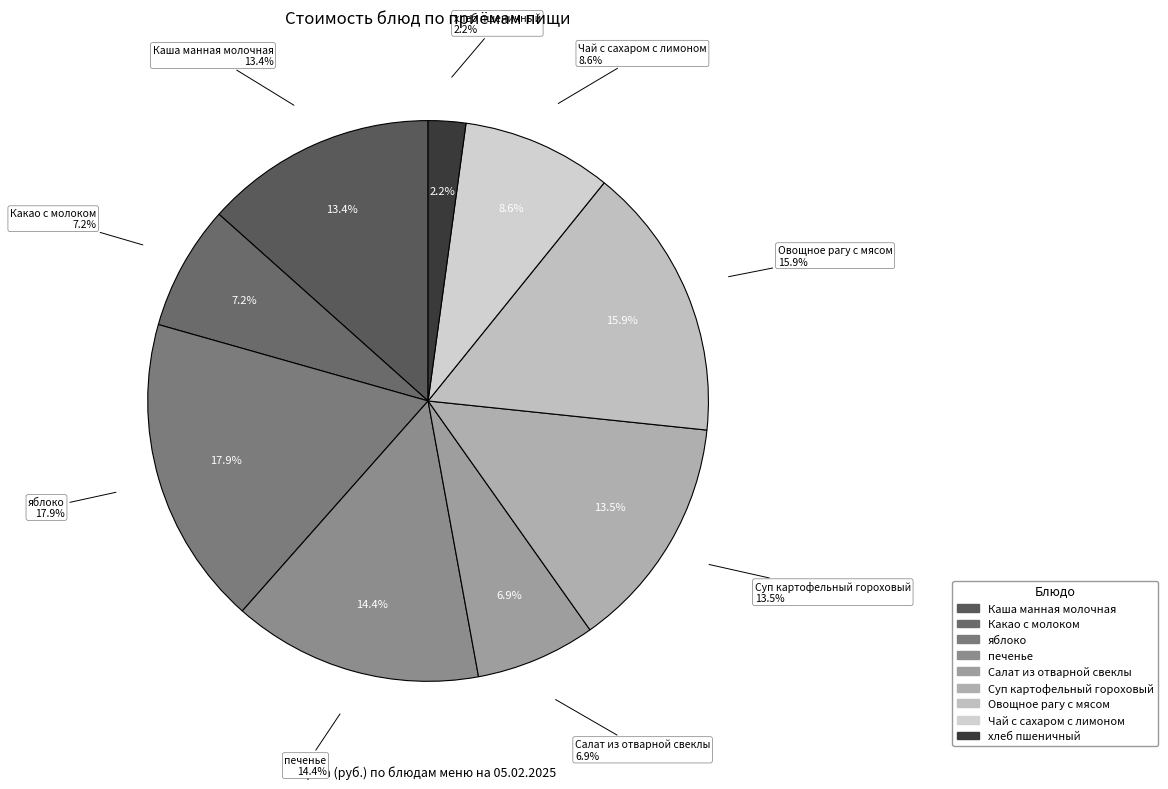

How many slices are in this pie chart?

9